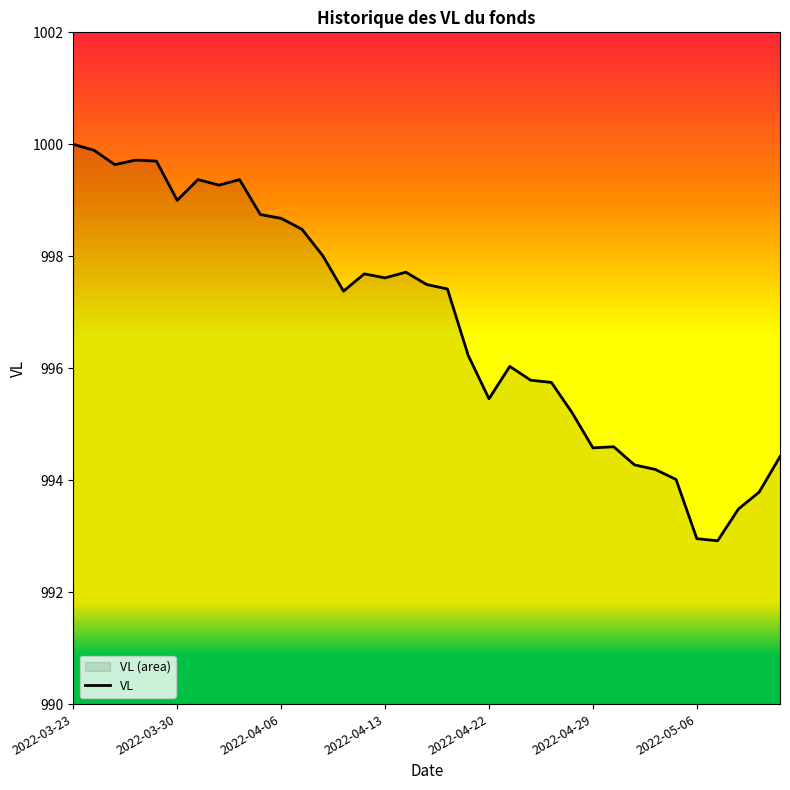

Where does the data first go above 997?

2022-03-23